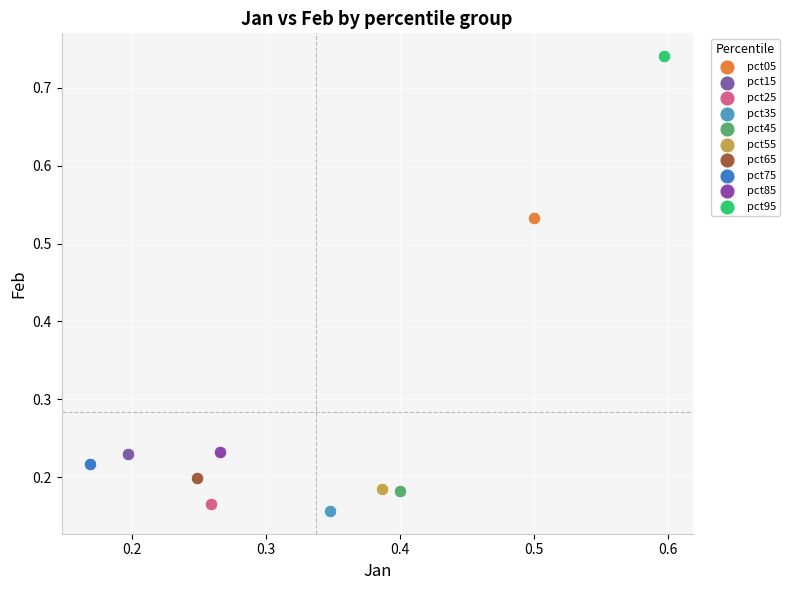

Which series contains the lowest Y value?

pct35